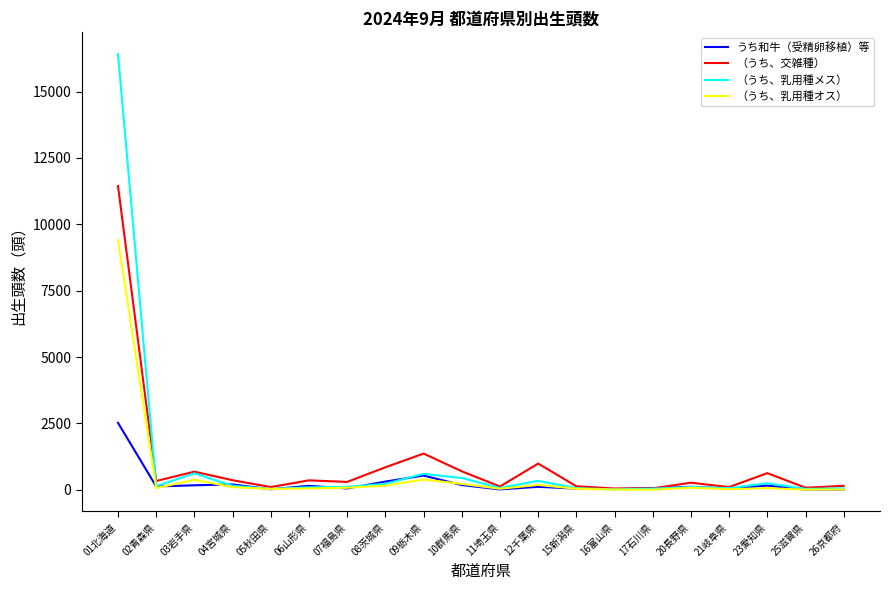

Which series has the widest spread of values?

（うち、乳用種メス）